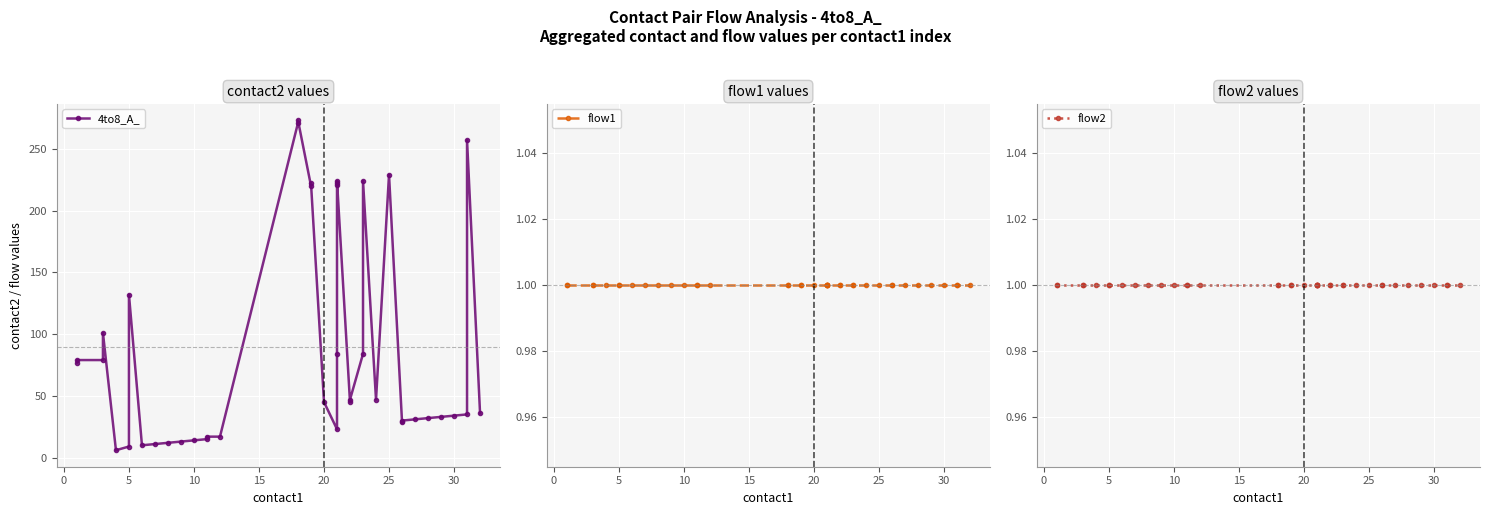

What is the highest value of the 4to8_A_ series?

273